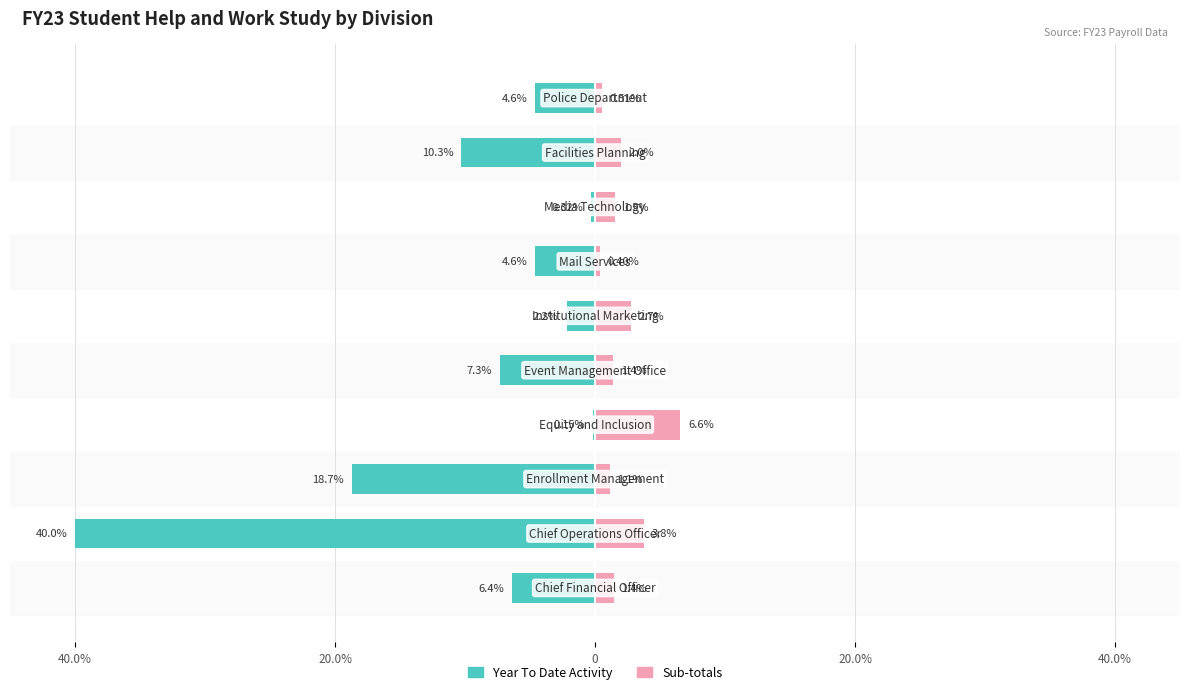

List the series in order of their peak value, lowest first.

Year To Date Activity, Sub-totals